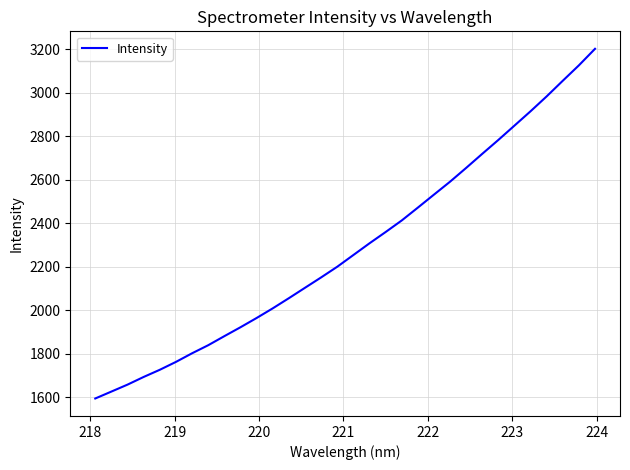

Reading left to right, transcribe all the data shown in this chart.

1594.9	1626.7	1658.6	1693.9	1726.8	1763.0	1802.6	1839.7	1881.3	1922.2	1964.7	2009.1	2055.7	2103.5	2151.2	2200.2	2254.0	2307.9	2359.7	2412.8	2471.9	2531.6	2591.1	2654.4	2719.2	2783.0	2848.9	2914.9	2983.3	3055.0	3125.8	3201.6